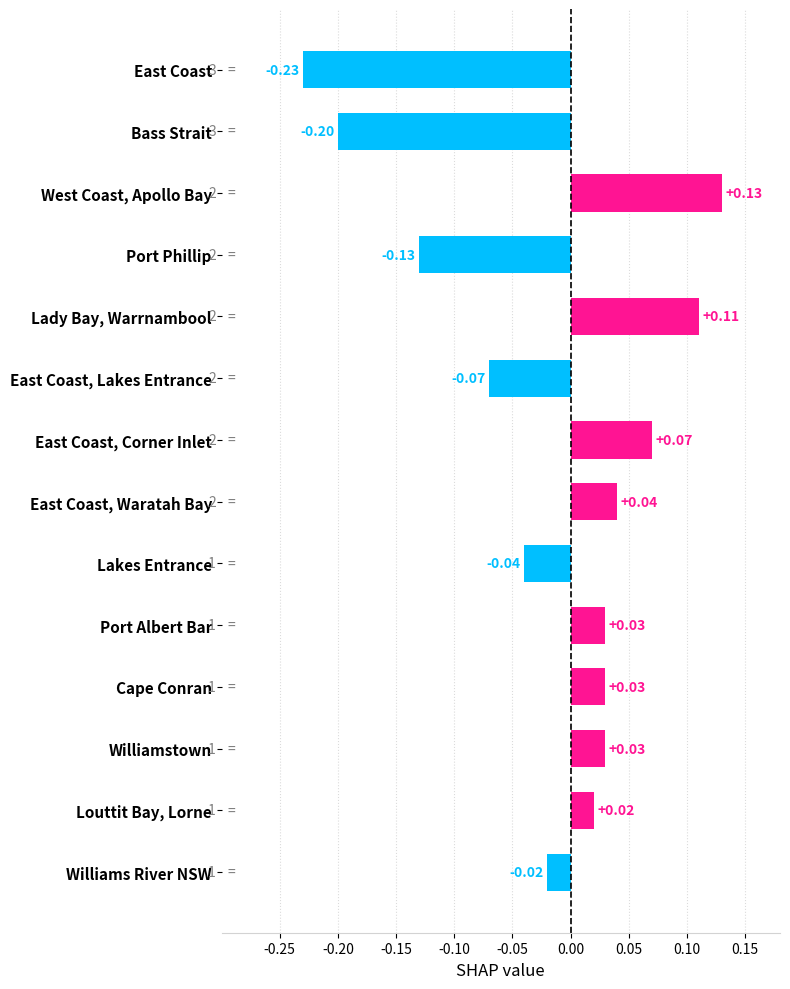

What is the label of the 8th bar from the top?

East Coast, Waratah Bay